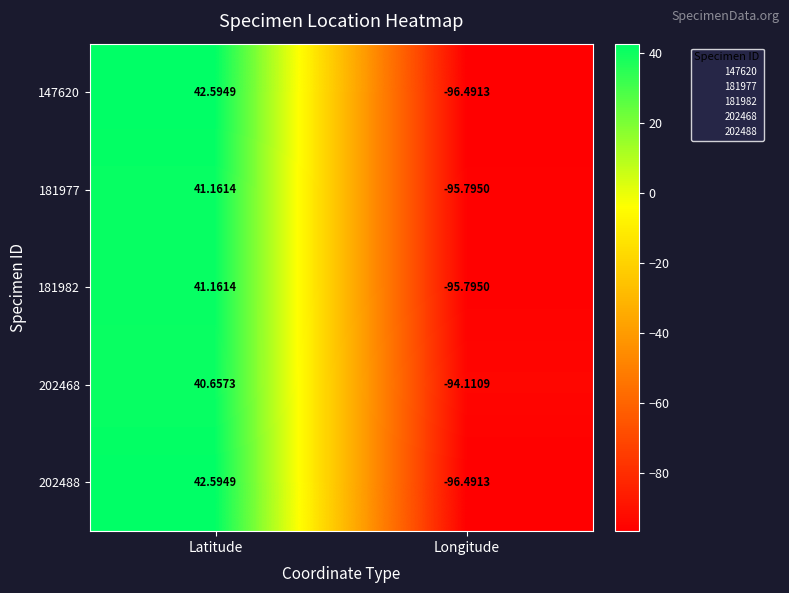

What is the total value across all series at Longitude?

-478.7